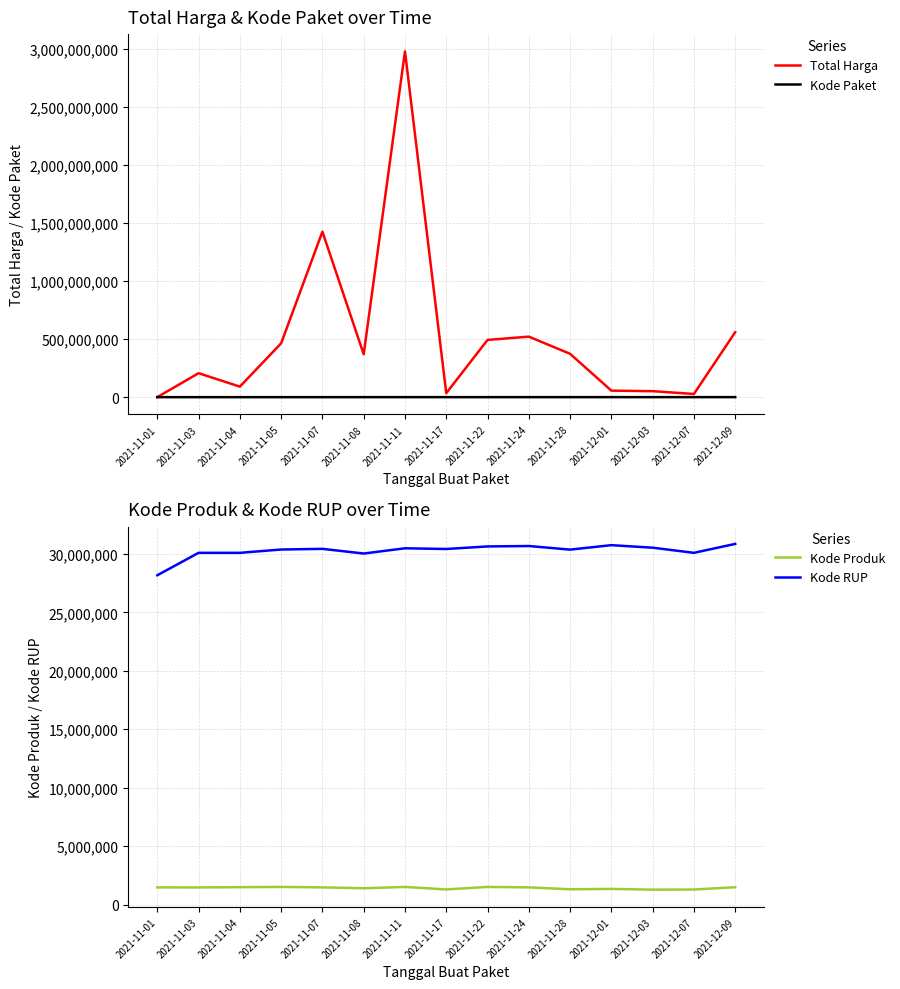

Where is the first local minimum for Kode RUP?

2021-11-08